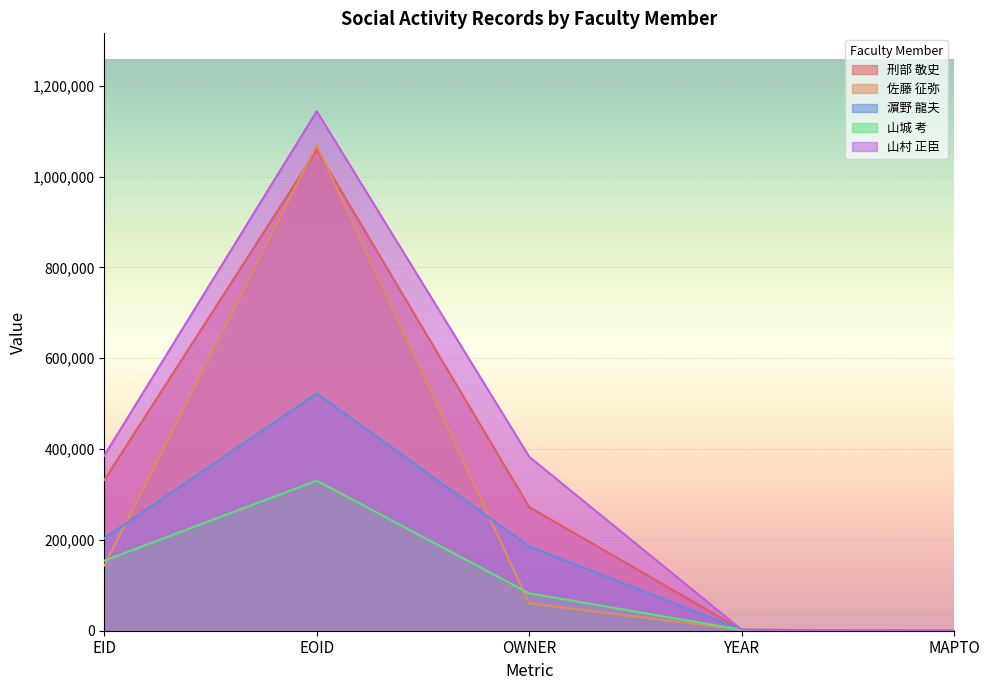

Reading left to right, extract all data points from this chart.

刑部 敬史: EID=331833	EOID=1058644	OWNER=272329	YEAR=2023	MAPTO=0
佐藤 征弥: EID=143212	EOID=1069540	OWNER=60479	YEAR=2023	MAPTO=0
濵野 龍夫: EID=203597	EOID=522408	OWNER=185930	YEAR=2023	MAPTO=0
山城 考: EID=154221	EOID=330519	OWNER=82340	YEAR=2023	MAPTO=0
山村 正臣: EID=385682	EOID=1143858	OWNER=382969	YEAR=2023	MAPTO=0